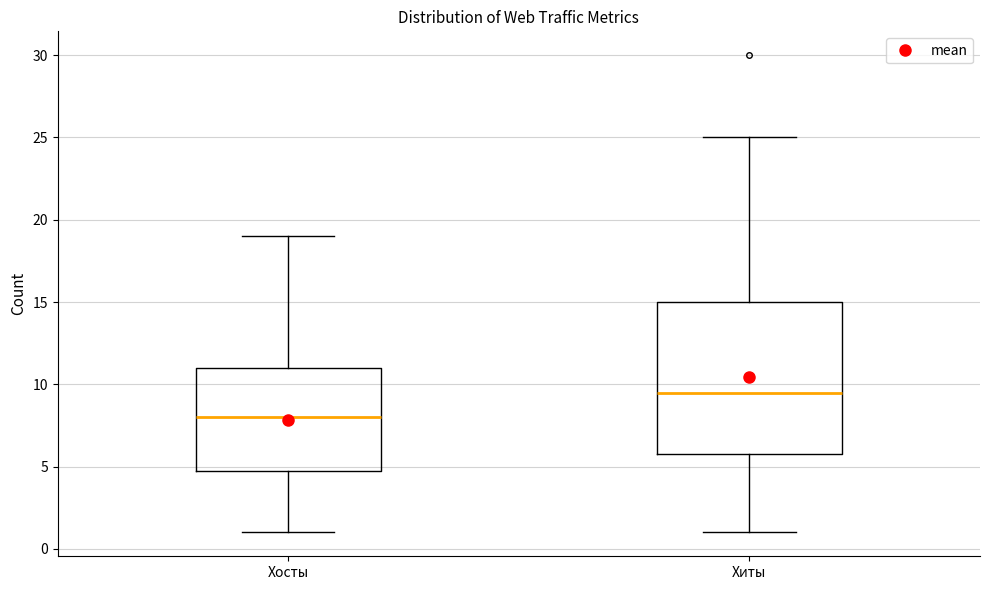

Reading left to right, transcribe this box plot: for each box, give where its median line is, the range the box spans, and where its two whiskers end, as read against the y-axis. The values are not printed on the chart, so give them approximately, as read against the axis.

Хосты: median 8.0, box 5.0 to 11.0, whiskers 1.0 to 19.0
Хиты: median 9.5, box 6.0 to 15.0, whiskers 1.0 to 25.0